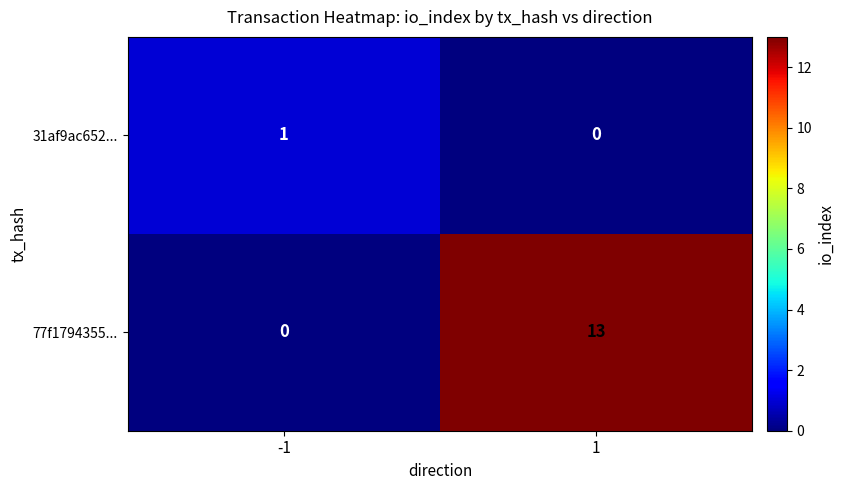

Which series has the largest total across all categories?

77f1794355...